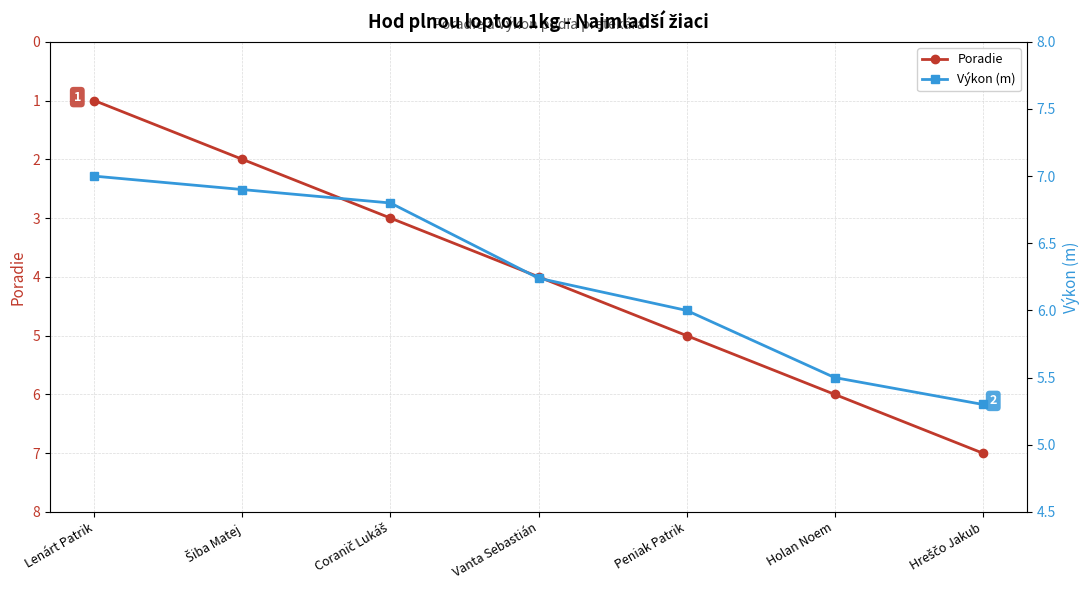

Between Lenárt Patrik and Peniak Patrik, which is larger?

Peniak Patrik